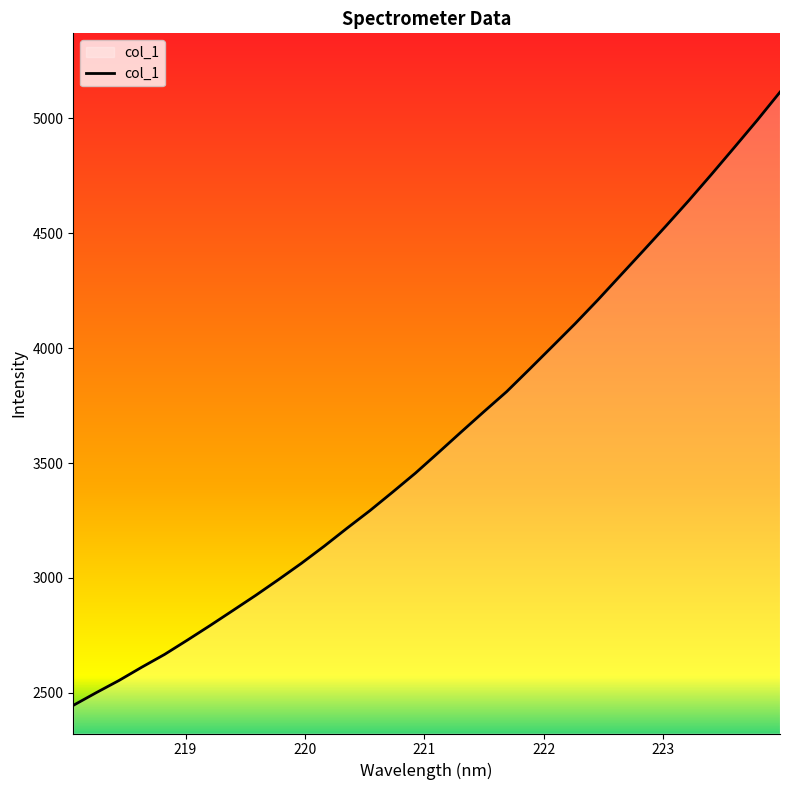

What is the greatest value displayed?

5113.1